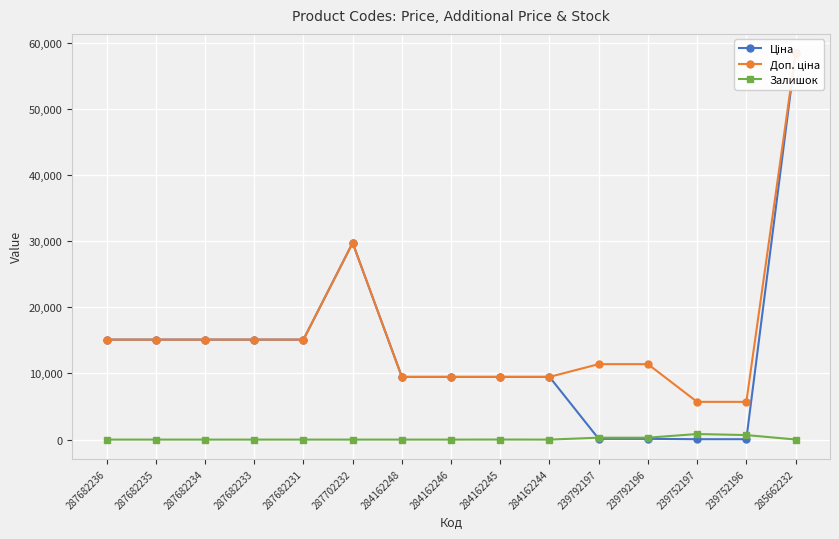

At which label is Ціна closest to 29241?

287702232